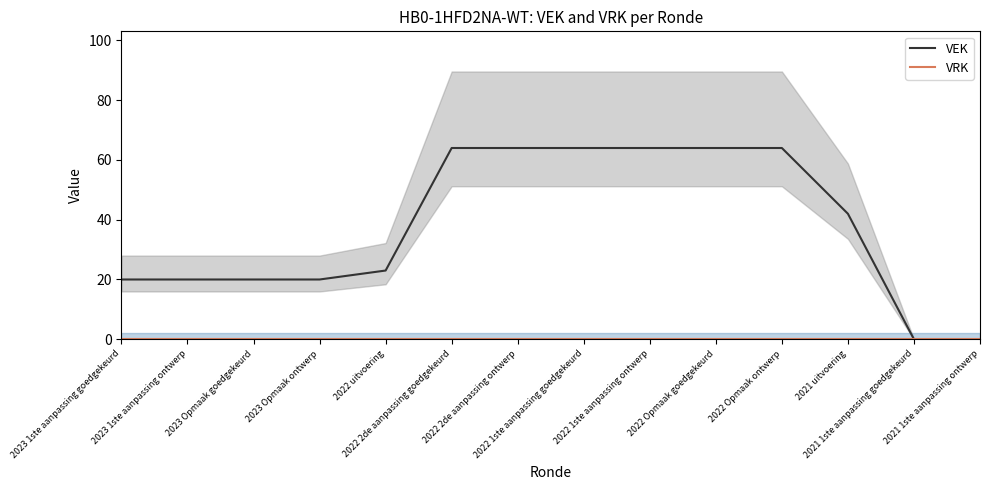

What is the total value across all series at 2022 1ste aanpassing goedgekeurd?

64